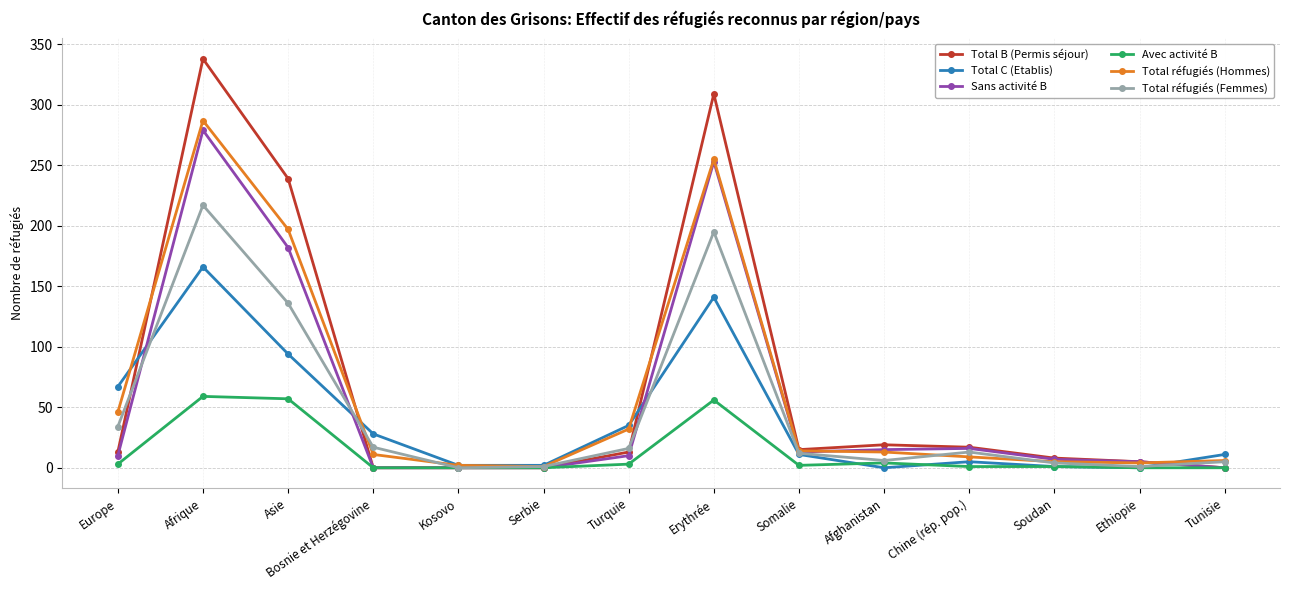

What value does the Total C (Etablis) series have at Europe, to the nearest 5?

65